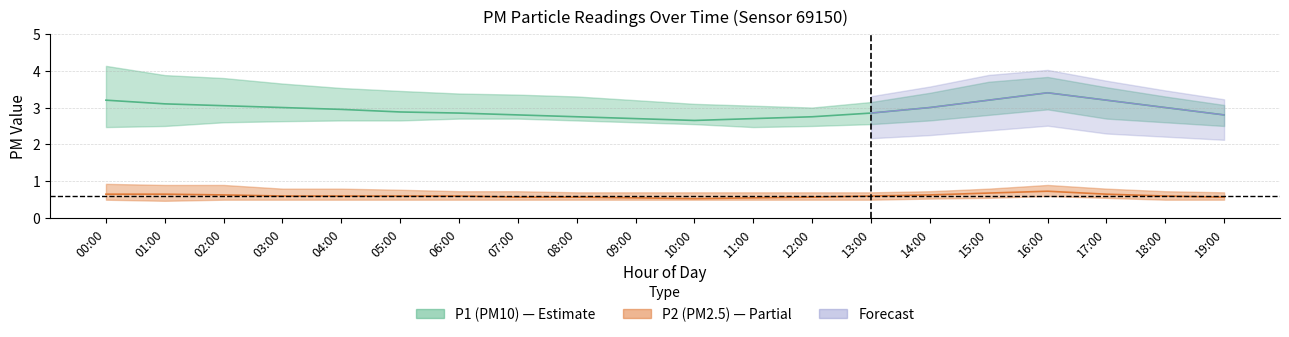

How many data points does each series have?

20